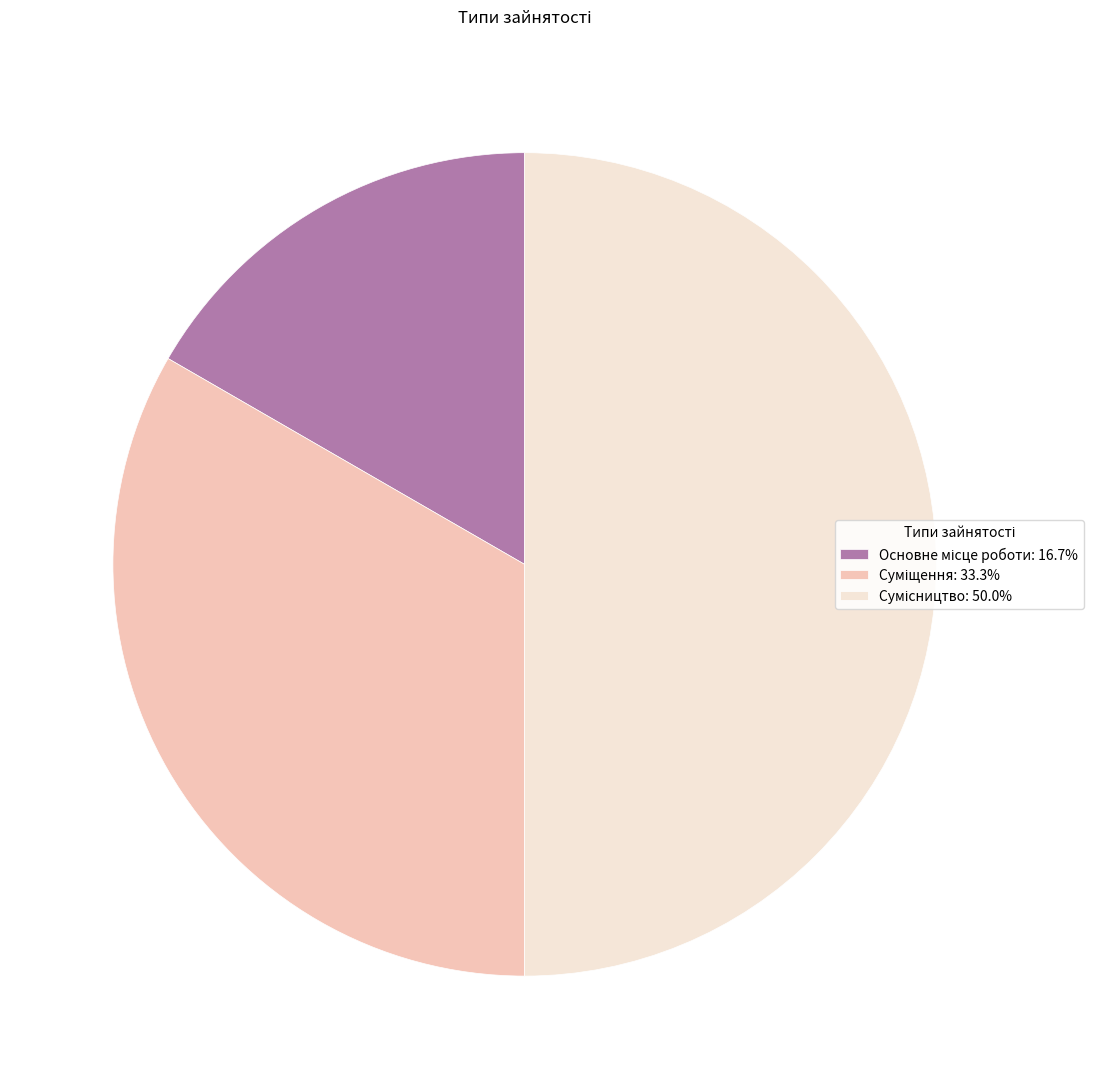

To the nearest percent, what portion does Суміщення represent?

33%